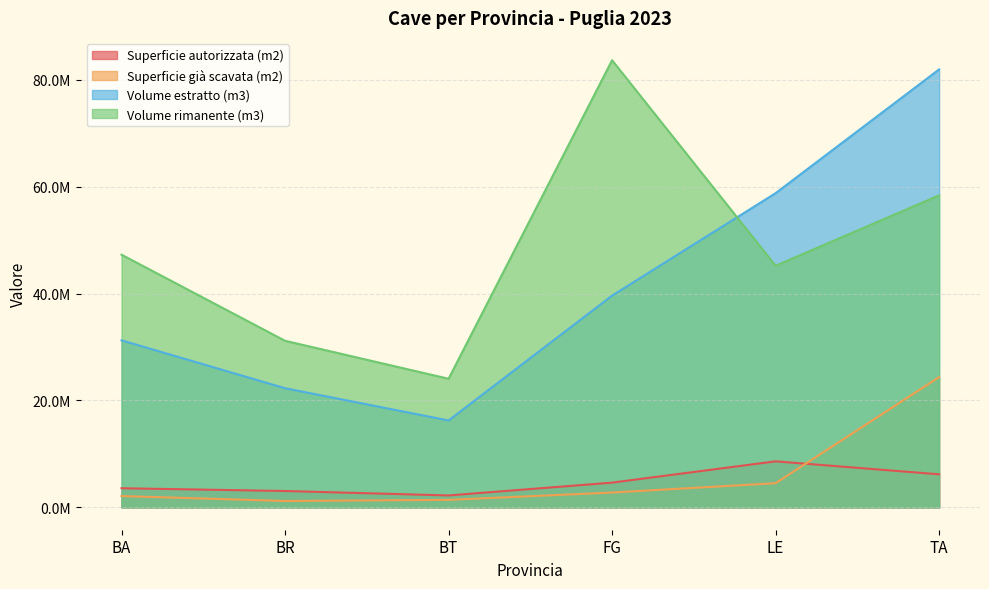

True or false: Superficie già scavata (m2) has a value of 7261148.0 at LE.

False